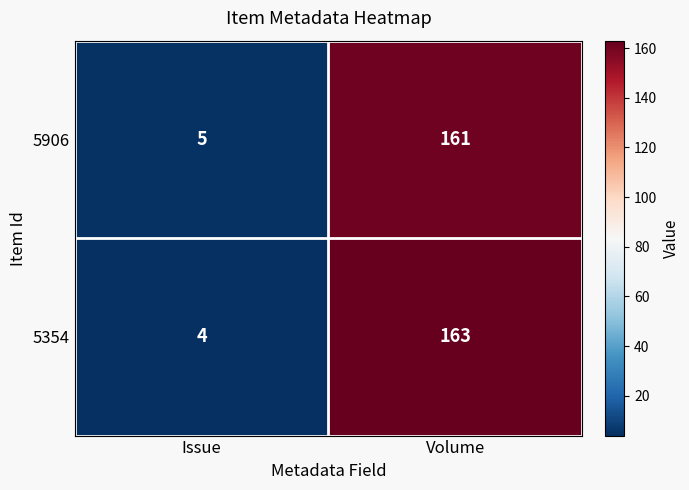

What is the sum of all 5354 values?

167